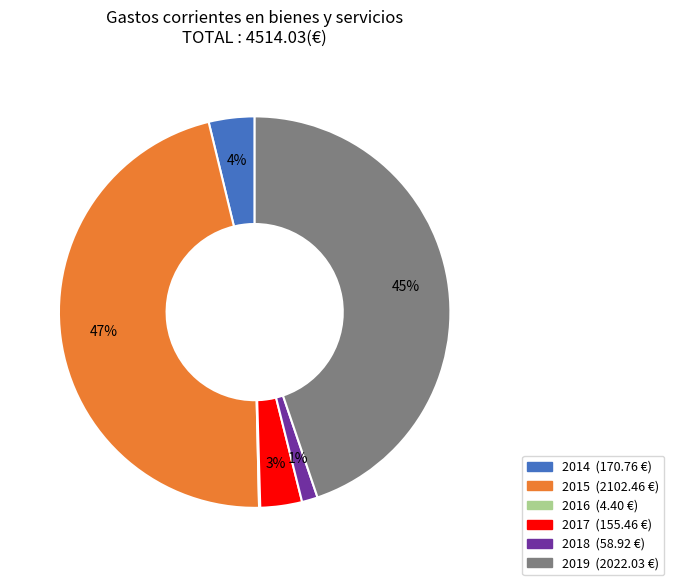

To the nearest percent, what percentage of the pie is 2019?

45%